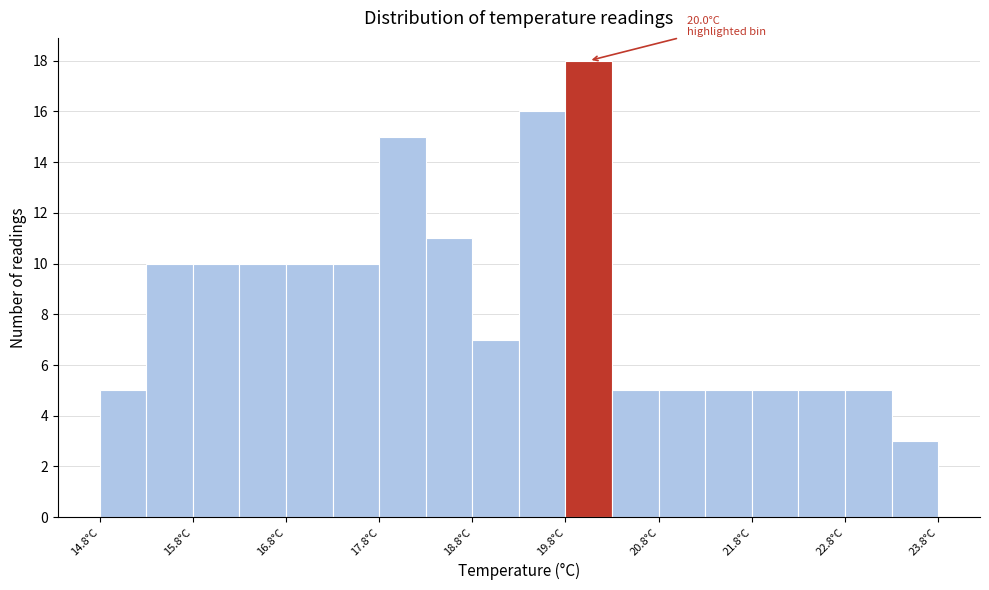

Which range on the x-axis has the tallest bar?

19.75 to 20.25